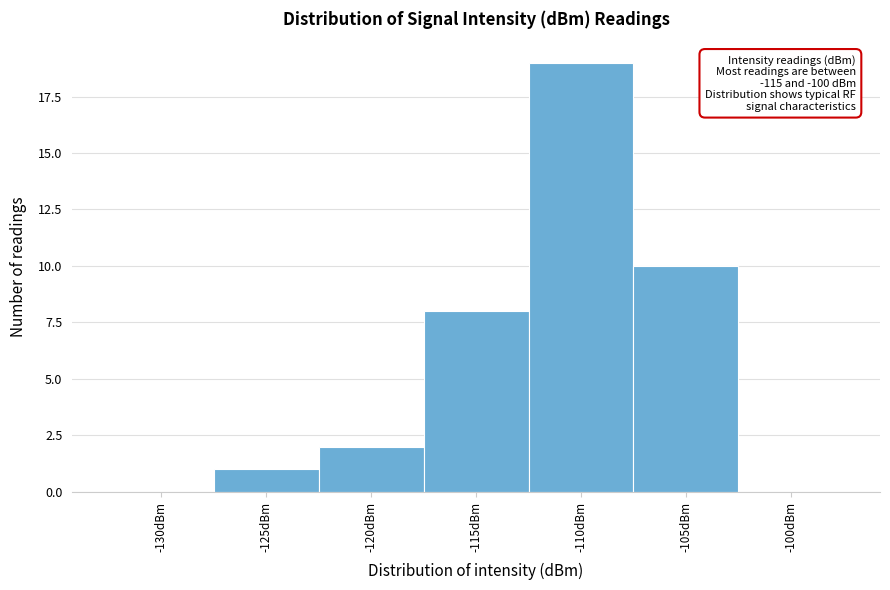

Reading left to right, list all the values displayed in this chart.

-130dBm=0	-125dBm=1	-120dBm=2	-115dBm=8	-110dBm=19	-105dBm=10	-100dBm=0